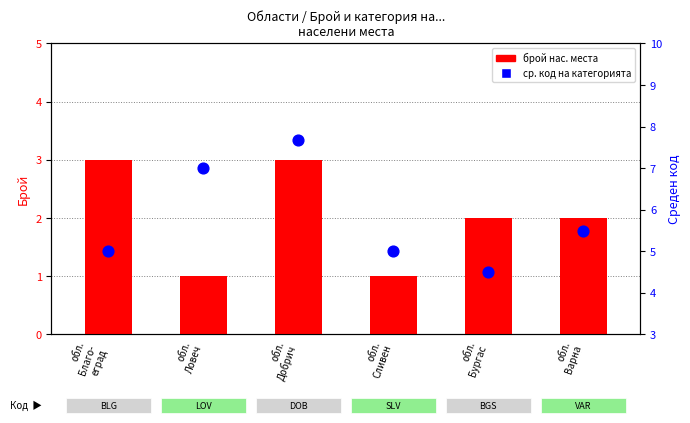

Which series has the widest spread of Y values?

среден код на категорията